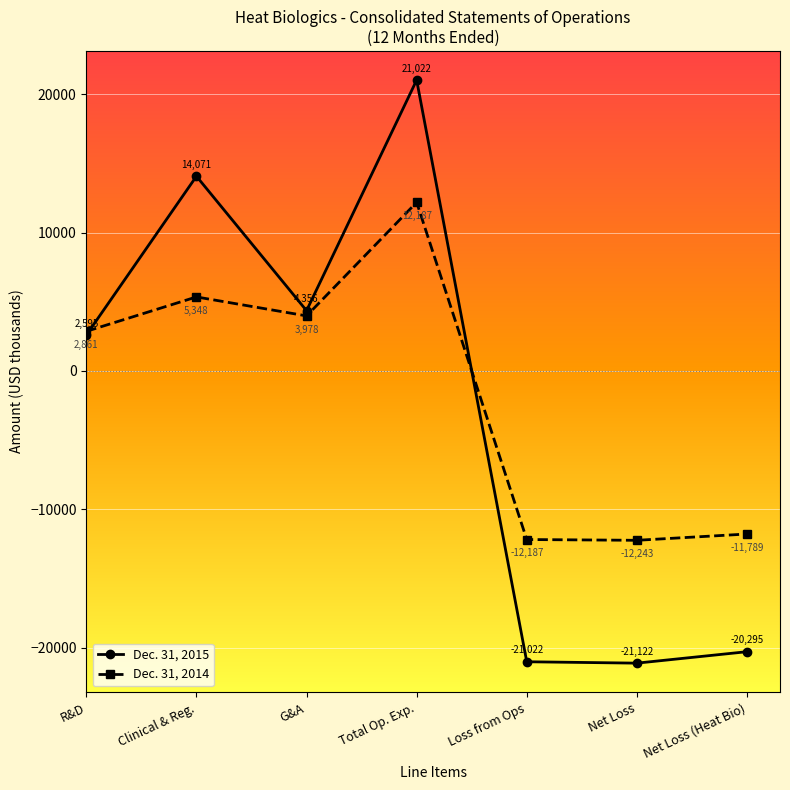

What value does the Dec. 31, 2014 series have at R&D, to the nearest 10?

2860